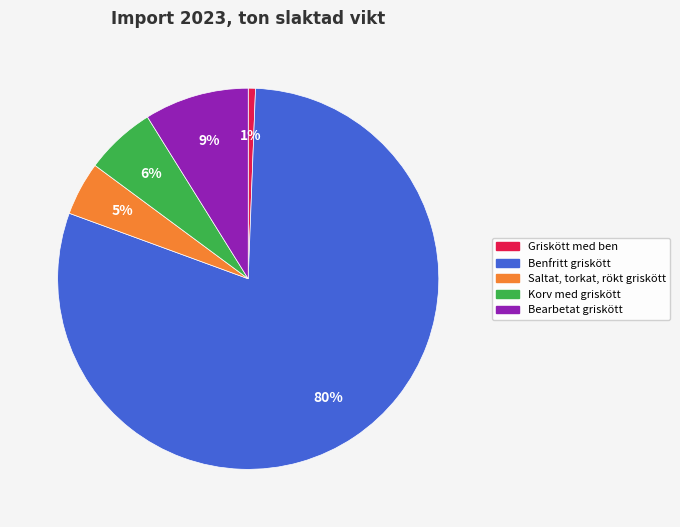

Which slice is the smallest?

Griskött med ben